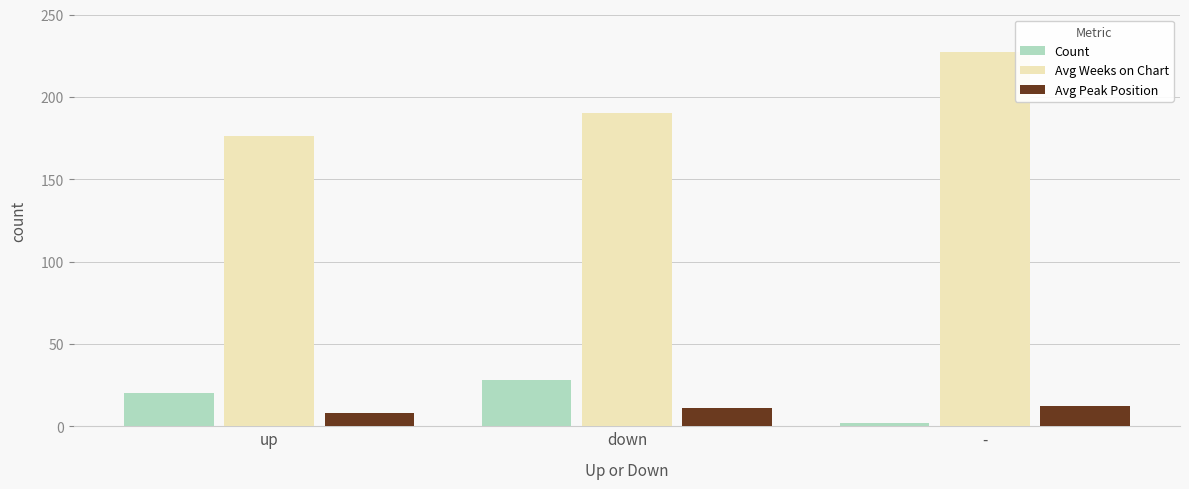

How many Count values are between 2 and 28?

3